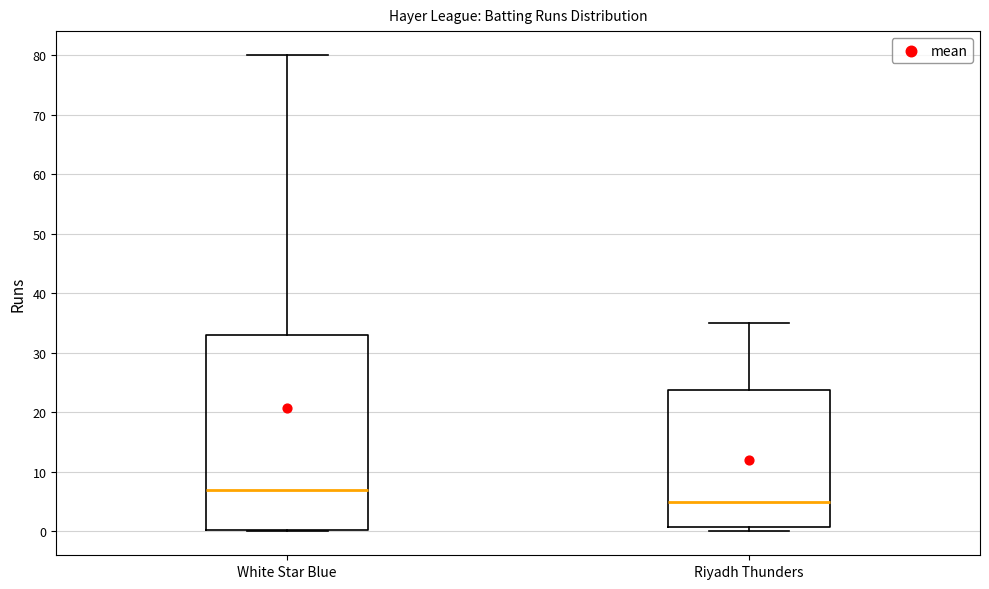

Which box is the tallest, from its lower edge to its upper edge?

White Star Blue